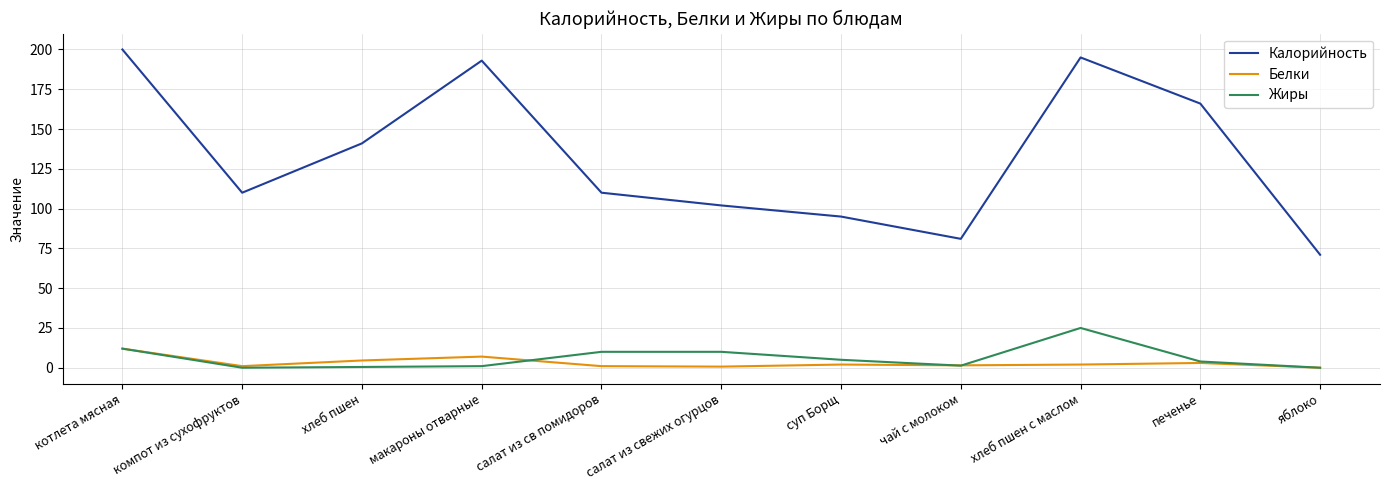

Does the chart have visible grid lines?

Yes